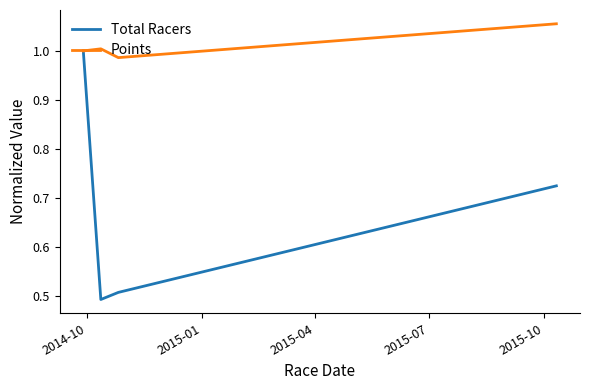

Which series has the largest total across all categories?

Points